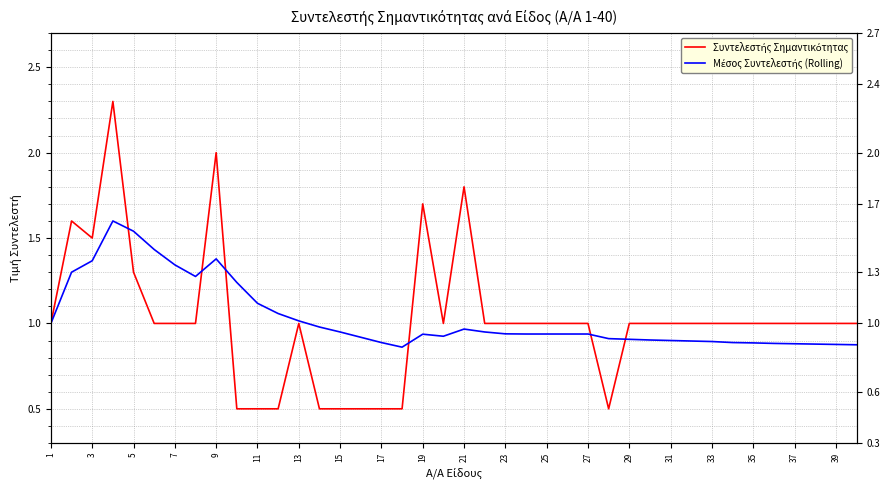

Is this an area chart (filled region under the line)?

No